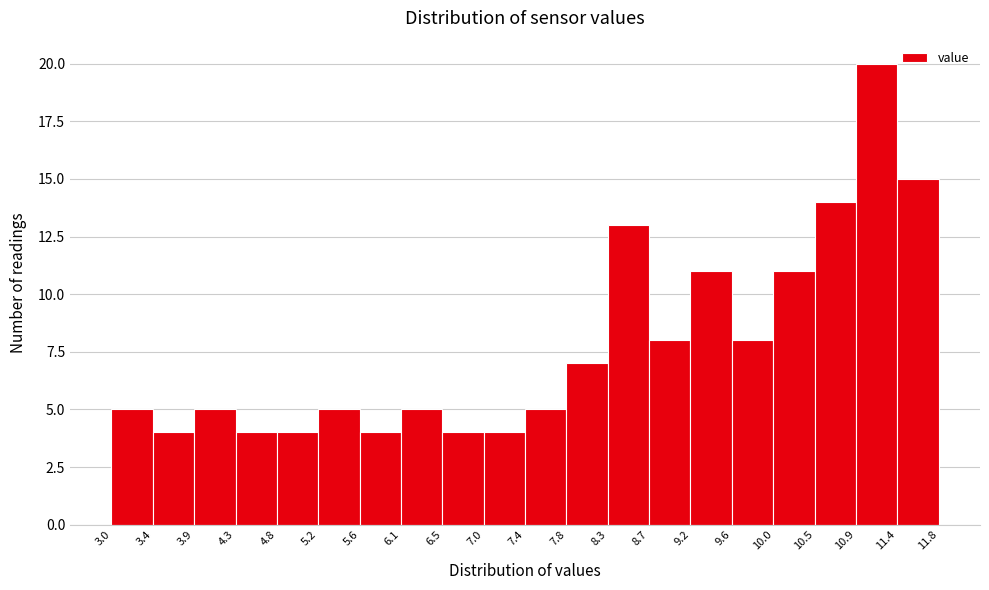

What is the height of the bar covering 10.5 to 10.9 on the x-axis? The values are not printed on the chart, so give them approximately, as read against the axis.

14